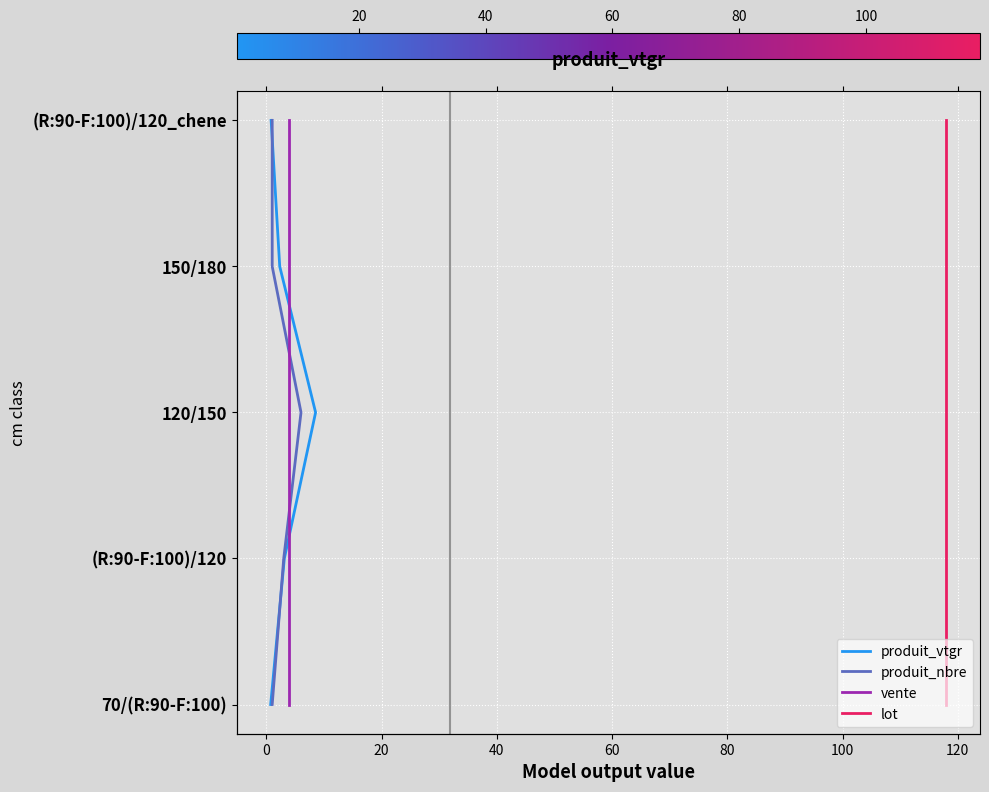

What is the value of the produit_nbre point at the 2nd from the left?

1